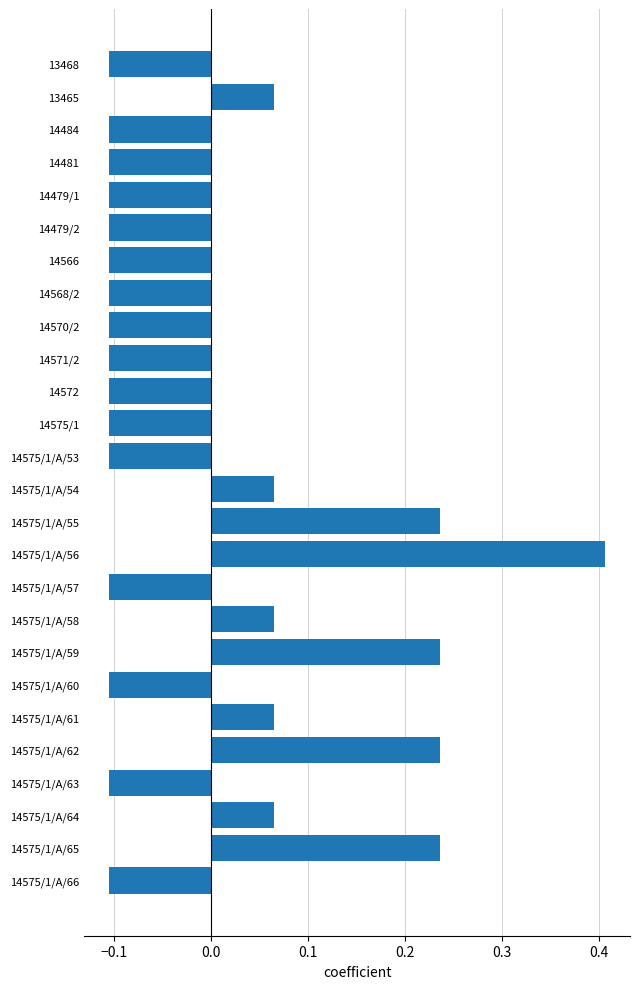

At which category does the chart reach its peak across all series?

14575/1/A/56